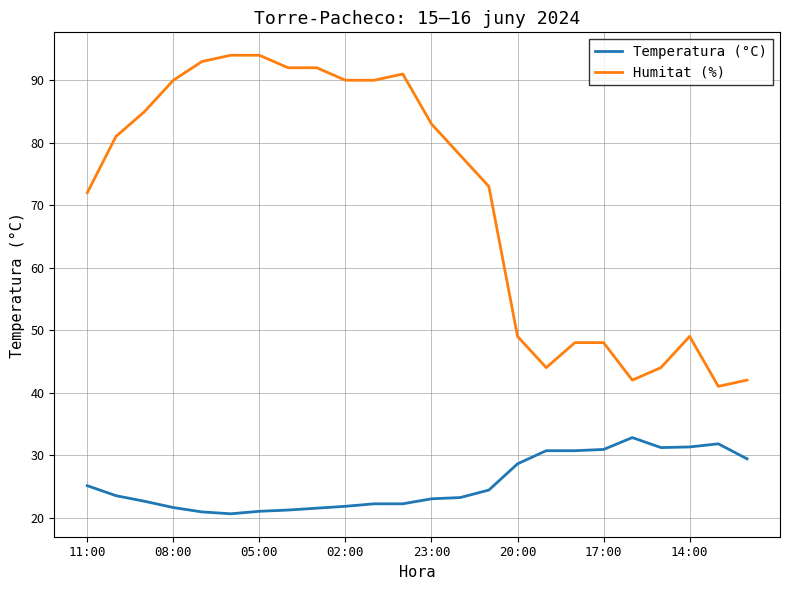

Rank the series by their average value, from lowest to highest.

Temperatura (°C), Humitat (%)